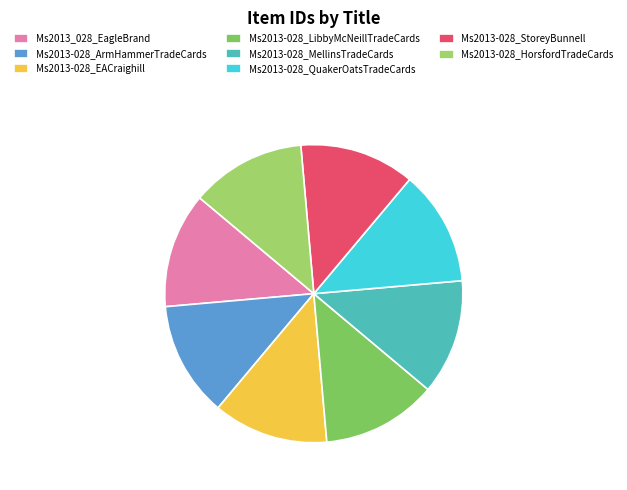

Is Ms2013-028_MellinsTradeCards the majority of the pie?

No